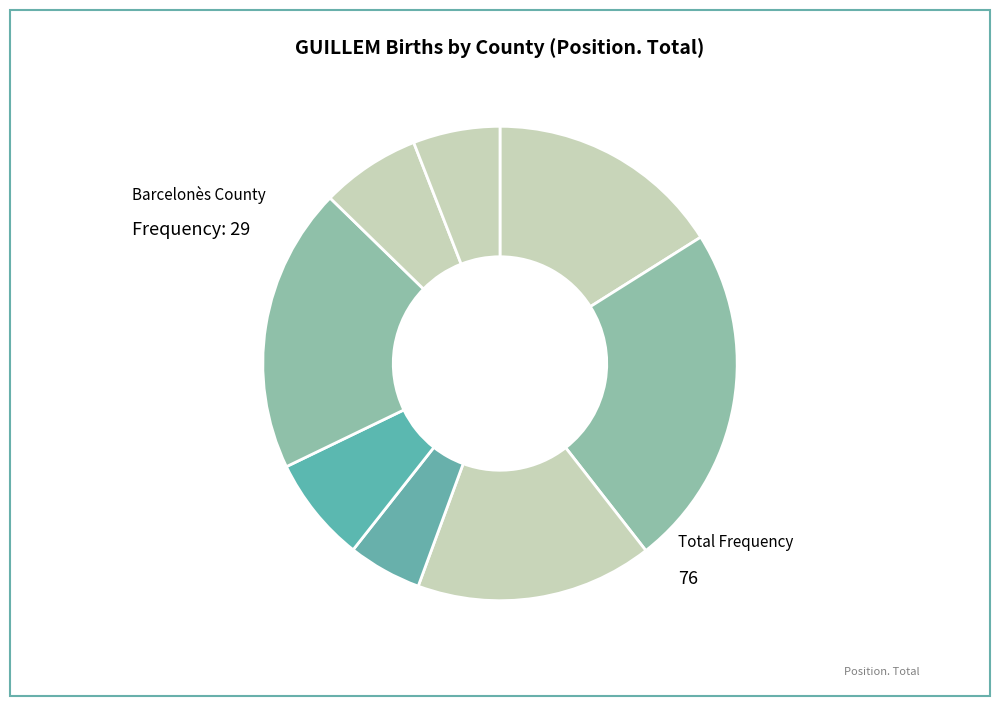

Is there a majority slice in this chart?

No